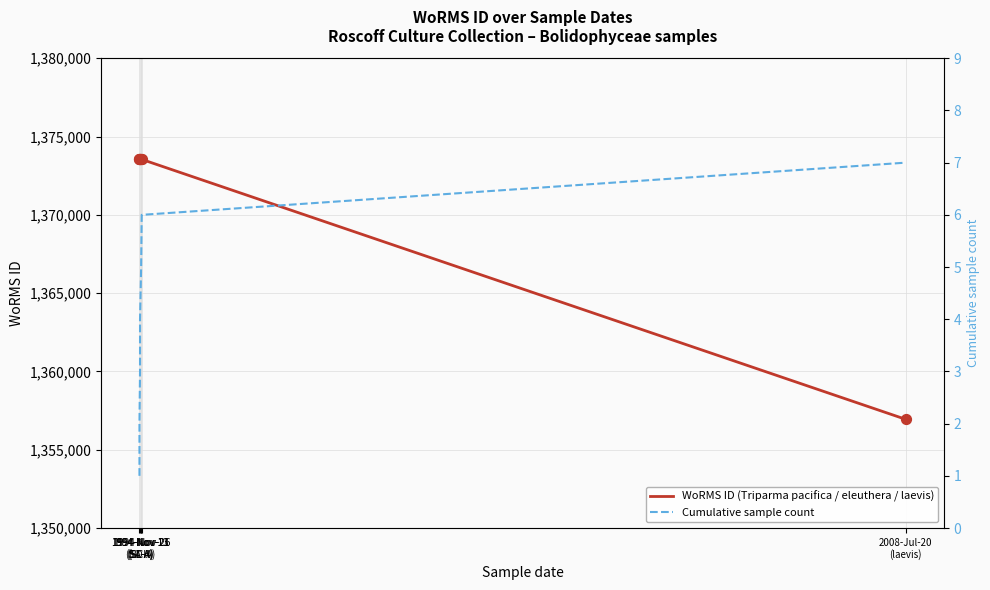

At how many categories does at least one series exceed 1330639?

7